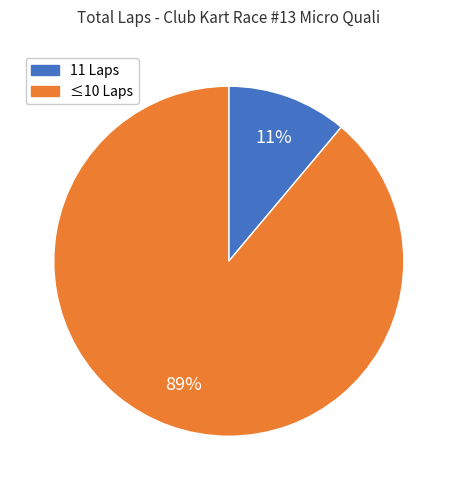

To the nearest percent, what is the difference between the largest and smallest slice percentages?

78%